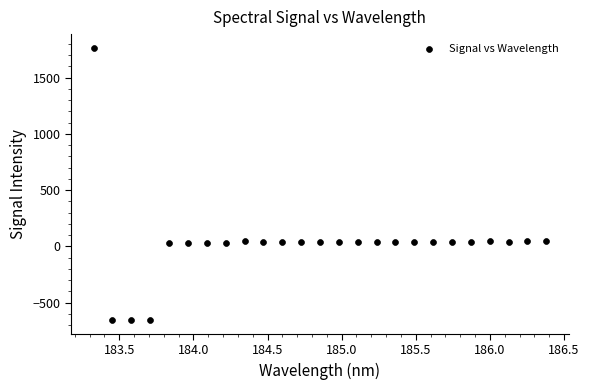

What is the range of X values (max minus min)?

3.1